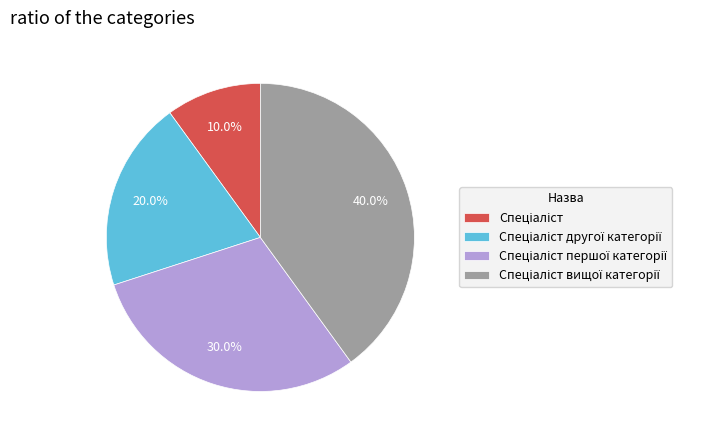

Does any single category account for the majority?

No